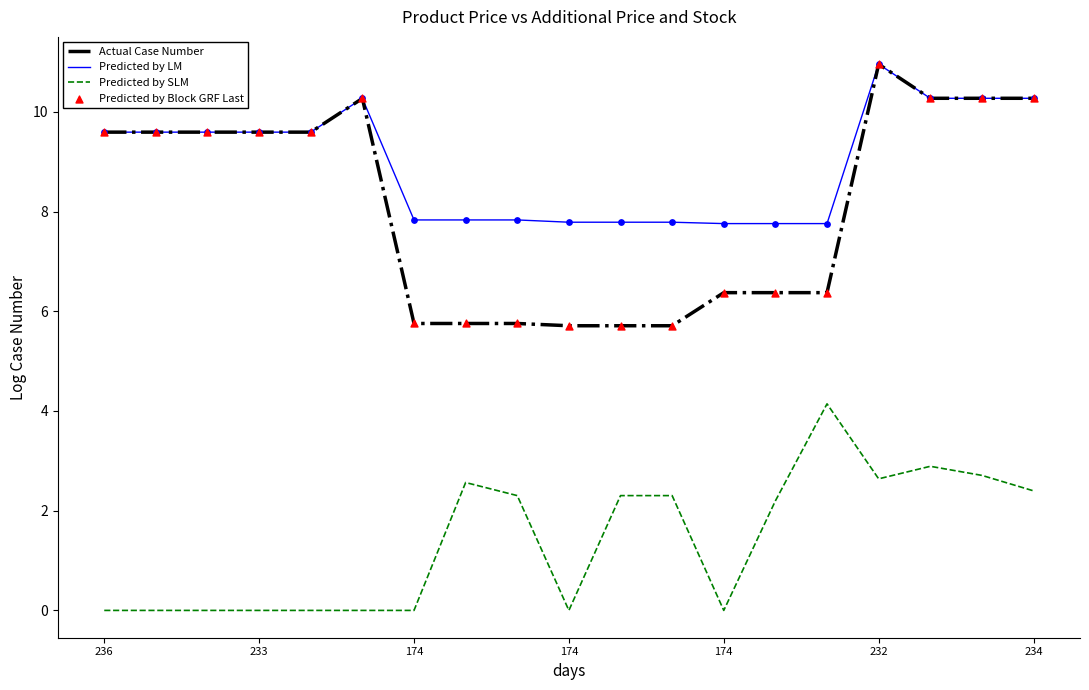

Which series has the largest total across all categories?

Predicted by LM